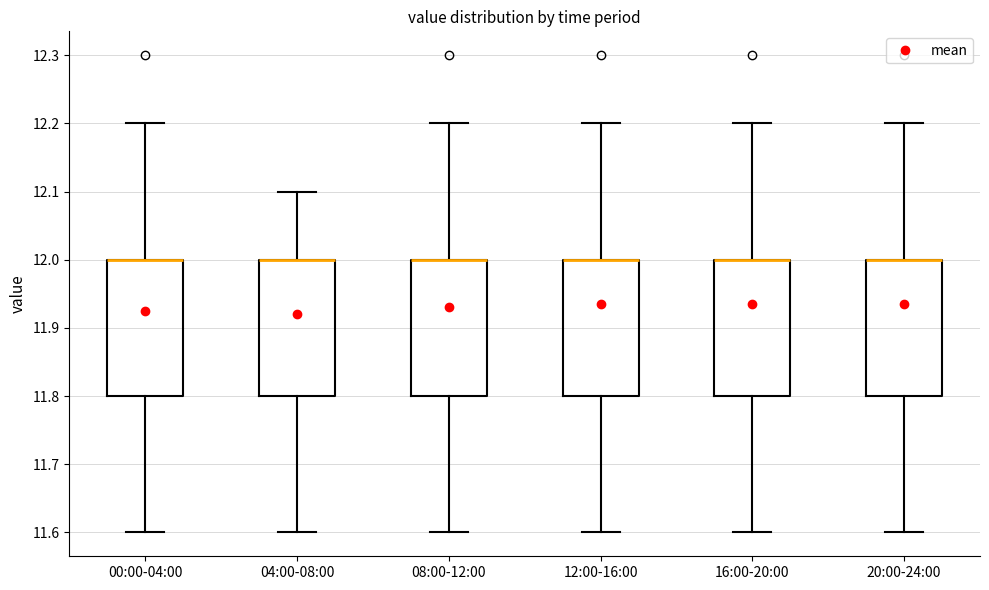

Reading left to right, transcribe this box plot: for each box, give where its median line is, the range the box spans, and where its two whiskers end, as read against the y-axis. The values are not printed on the chart, so give them approximately, as read against the axis.

00:00-04:00: median 12.0 (drawn on the box's upper edge), box 11.8 to 12.0, whiskers 11.6 to 12.2
04:00-08:00: median 12.0 (drawn on the box's upper edge), box 11.8 to 12.0, whiskers 11.6 to 12.1
08:00-12:00: median 12.0 (drawn on the box's upper edge), box 11.8 to 12.0, whiskers 11.6 to 12.2
12:00-16:00: median 12.0 (drawn on the box's upper edge), box 11.8 to 12.0, whiskers 11.6 to 12.2
16:00-20:00: median 12.0 (drawn on the box's upper edge), box 11.8 to 12.0, whiskers 11.6 to 12.2
20:00-24:00: median 12.0 (drawn on the box's upper edge), box 11.8 to 12.0, whiskers 11.6 to 12.2